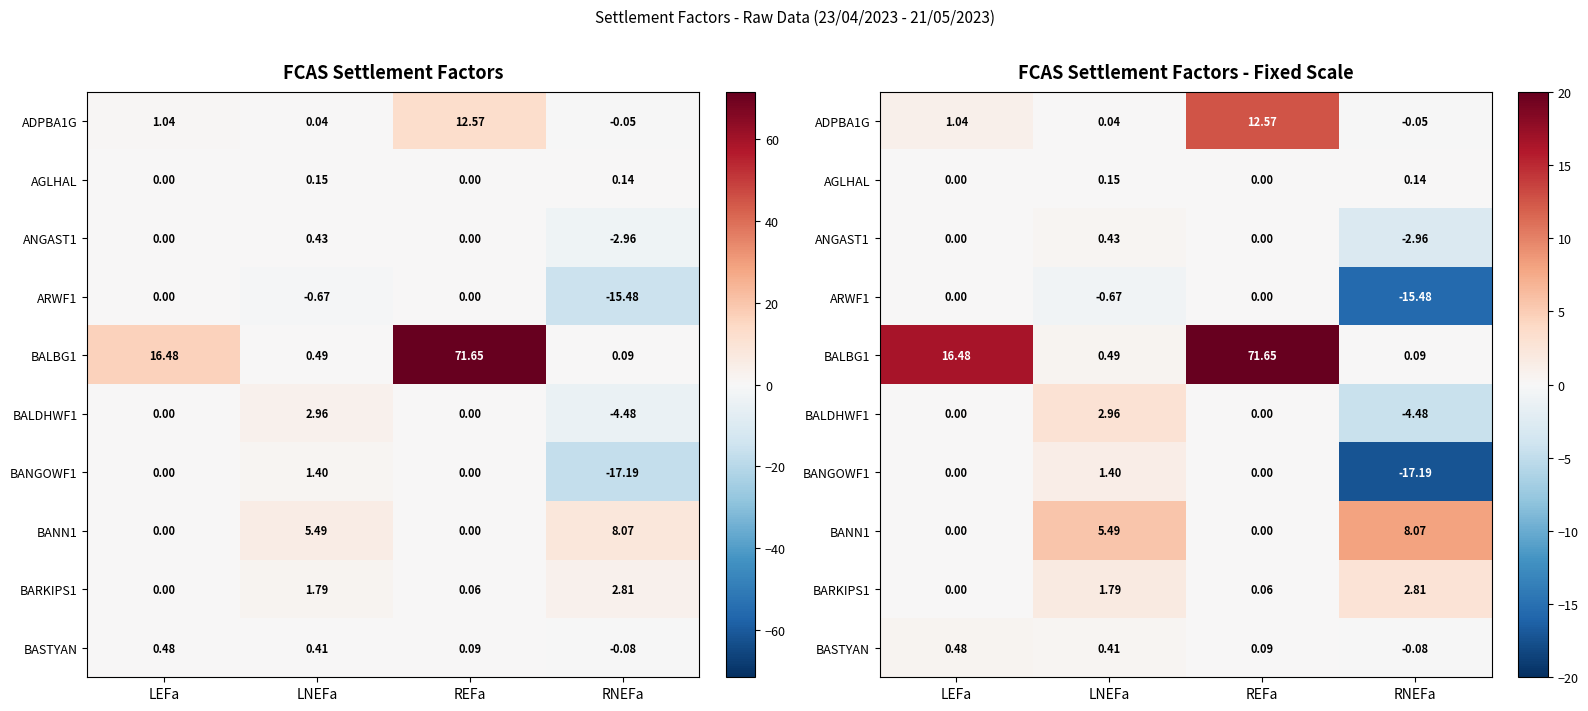

At which category is the sum across all series the highest?

REFa